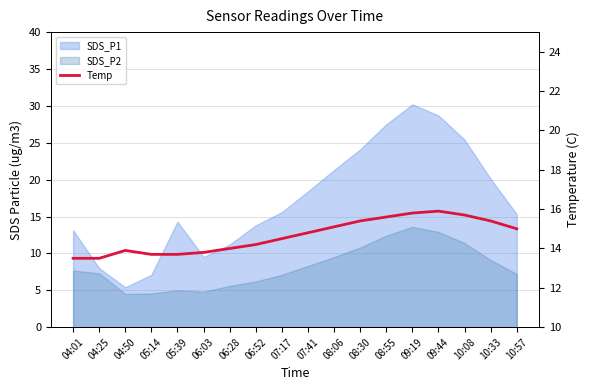

How many lines are shown in the chart?

1